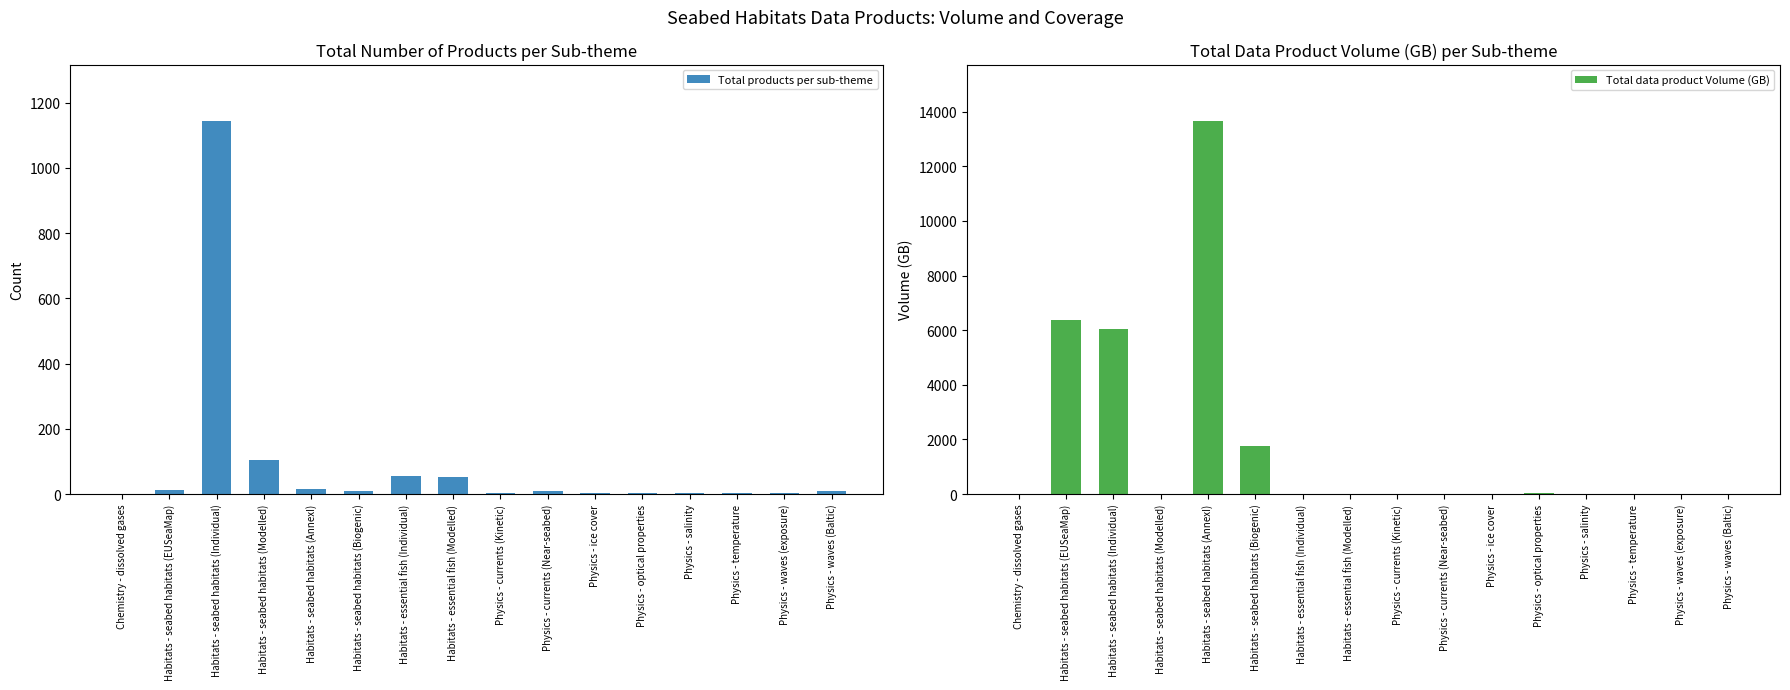

What is the average value of the Total data product Volume (GB) series?

1743.0